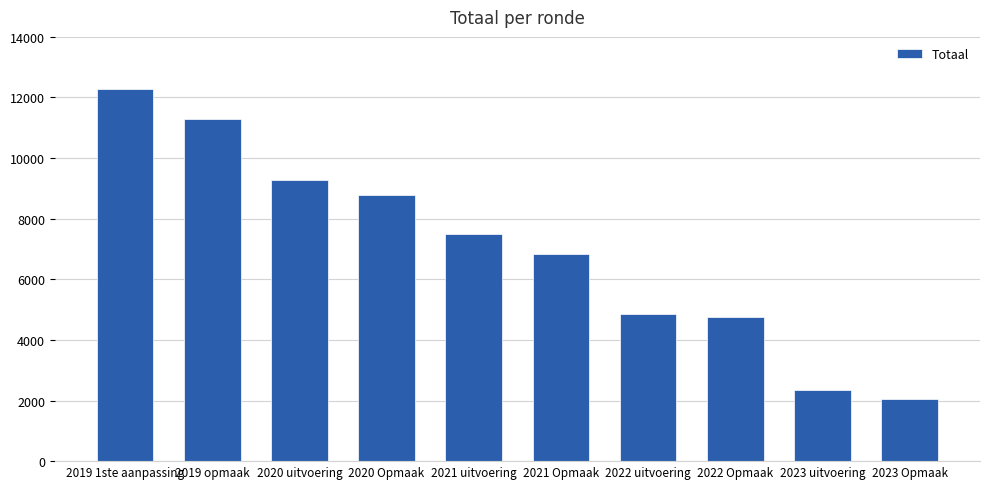

The value at 2019 1ste aanpassing is 8300. True or false?

False